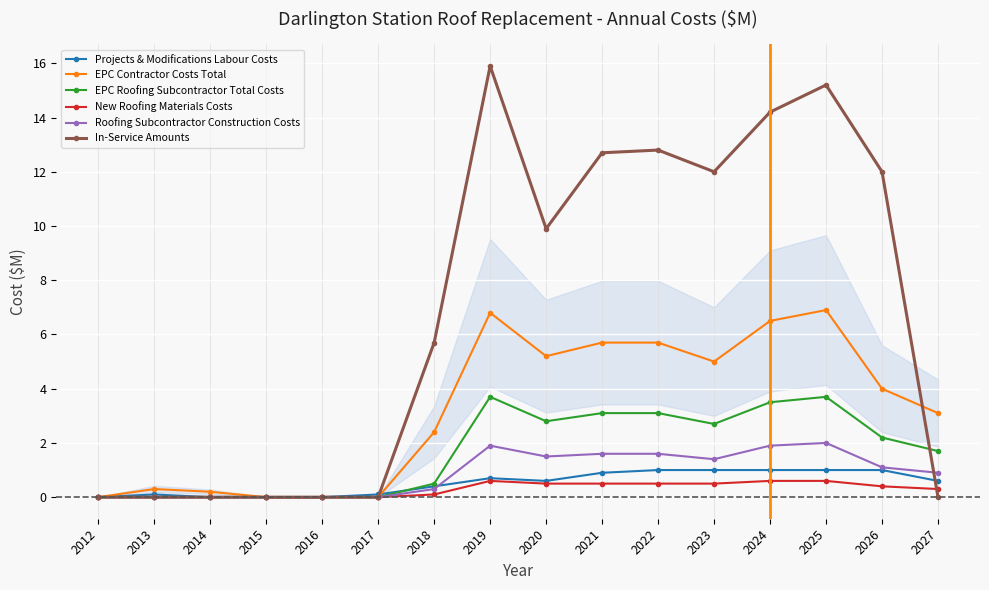

Read the Roofing Subcontractor Construction Costs value at 2021.

1.6